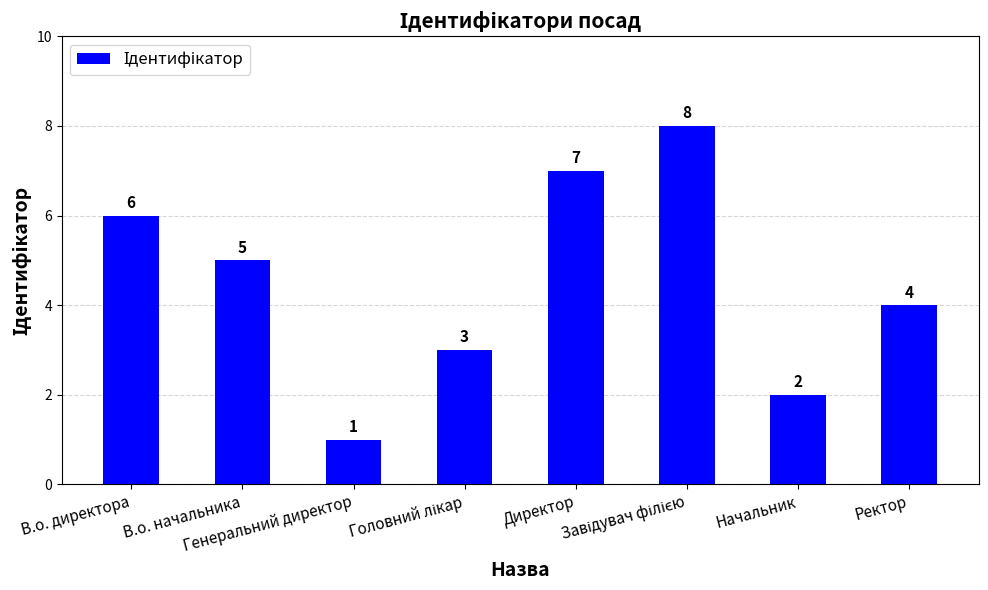

Between В.о. директора and В.о. начальника, which is larger?

В.о. директора